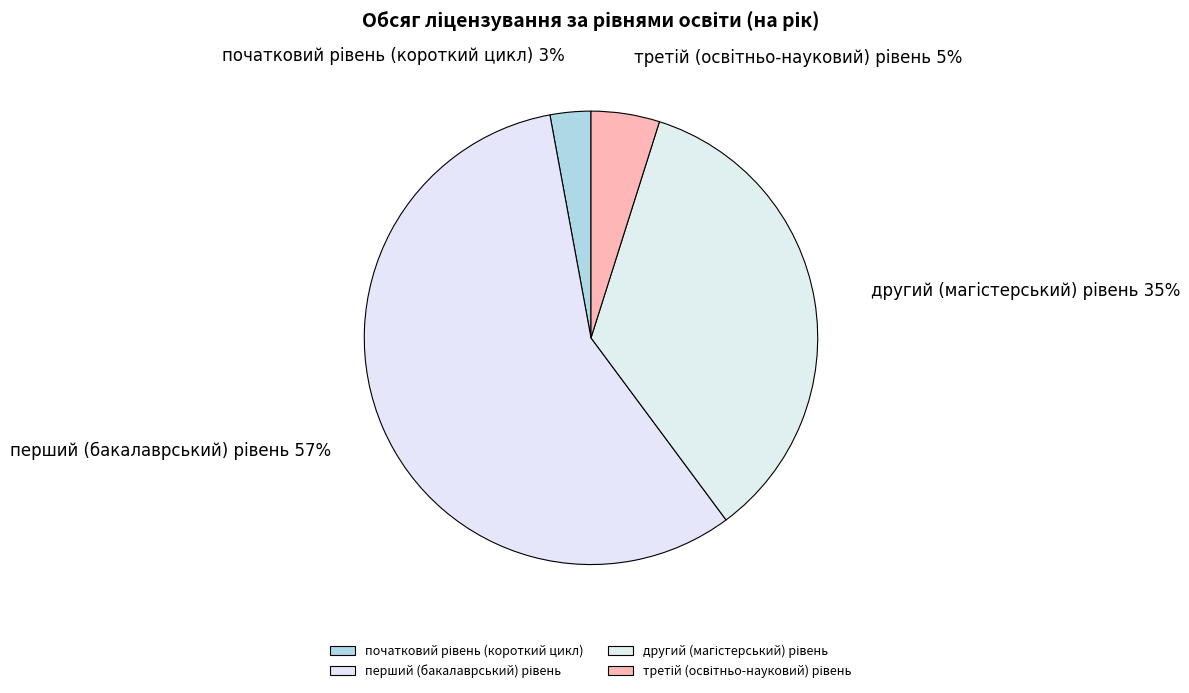

Is there any slice that represents more than half of the pie?

Yes